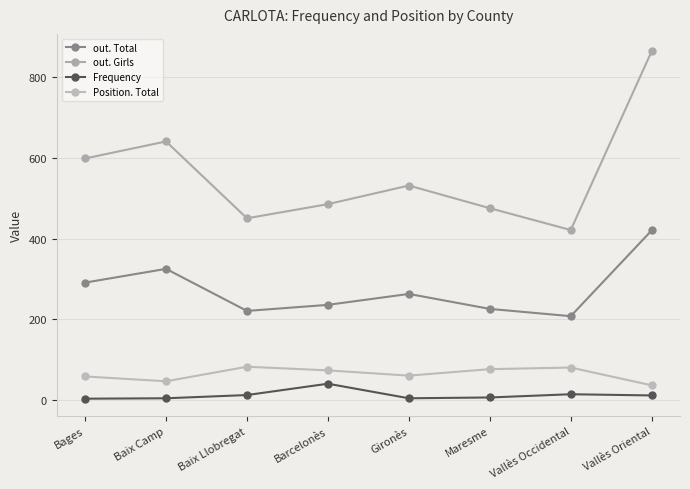

How many values in the out. Girls series are below 531?

4